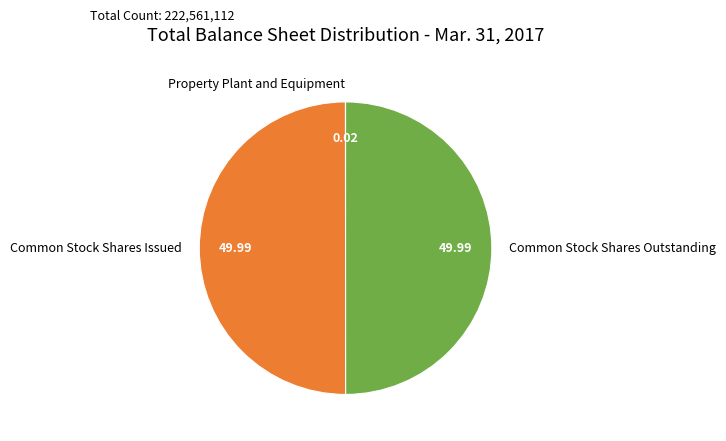

Is the sum of Common Stock Shares Outstanding and Common Stock Shares Issued greater than half?

Yes